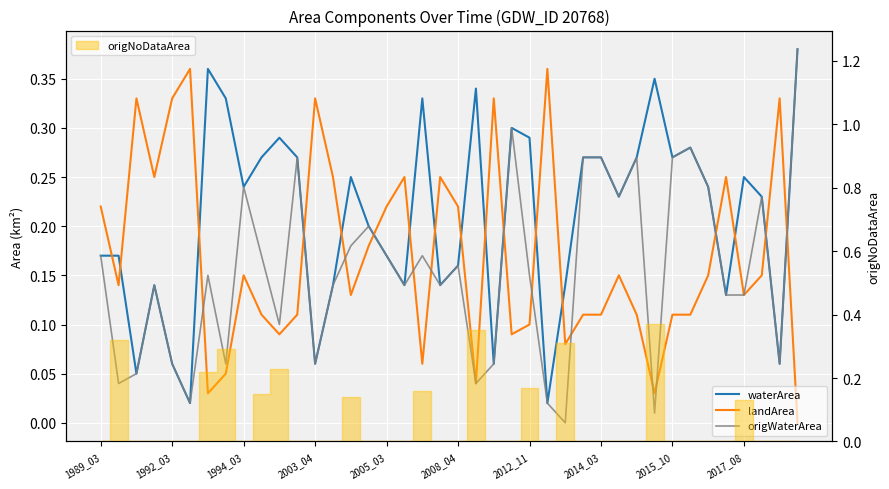

Rank the categories by landArea value from lowest to highest.

39, 2012_11, 31, 21, 2014_03, 18, 26, 10, 23, 24, 2017_08, 11, 27, 28, 30, 32, 33, 14, 36, 1992_03, 2015_10, 29, 34, 37, 15, 1989_03, 16, 20, 2003_04, 13, 17, 19, 35, 1994_03, 2005_03, 12, 22, 38, 2008_04, 25